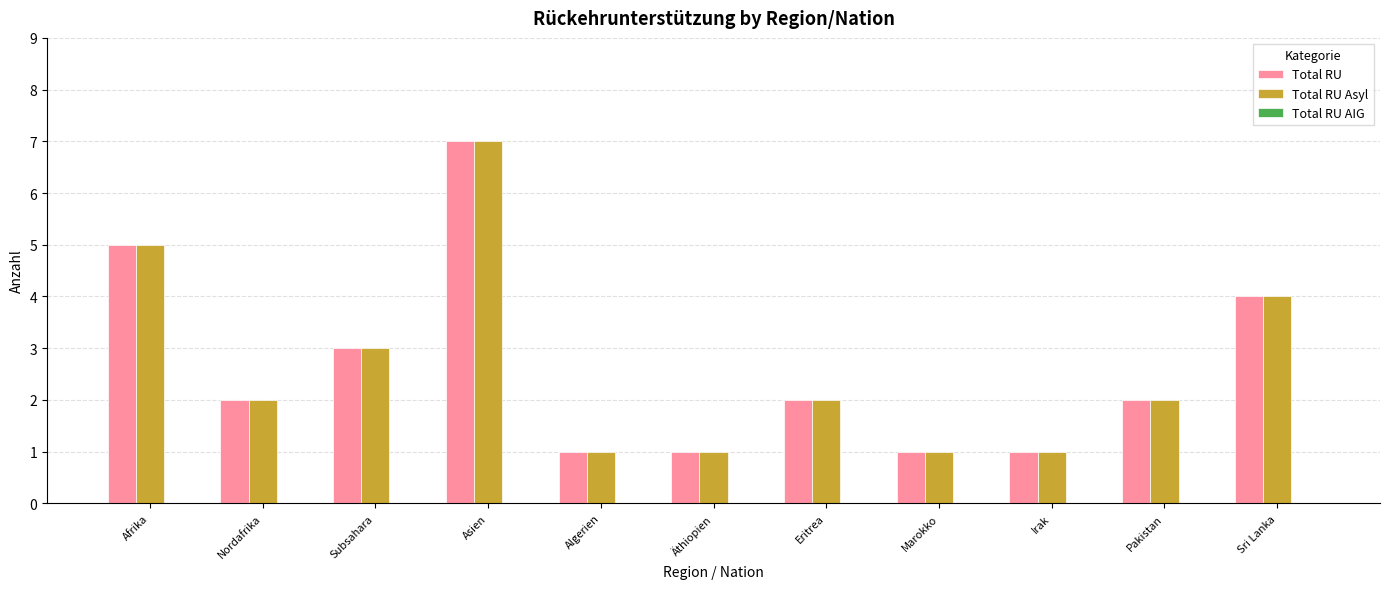

What is the maximum value shown in the chart?

7